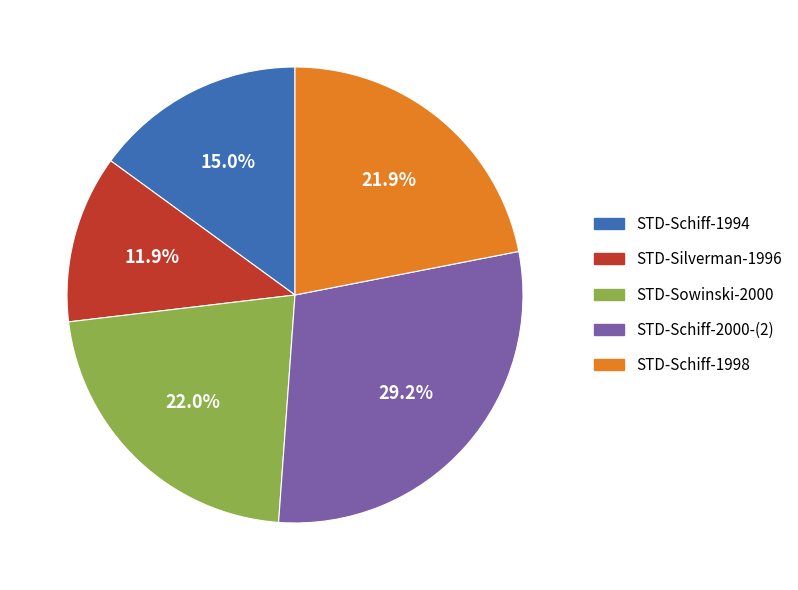

To the nearest percent, what is the combined percentage of STD-Schiff-2000-(2) and STD-Sowinski-2000?

51%